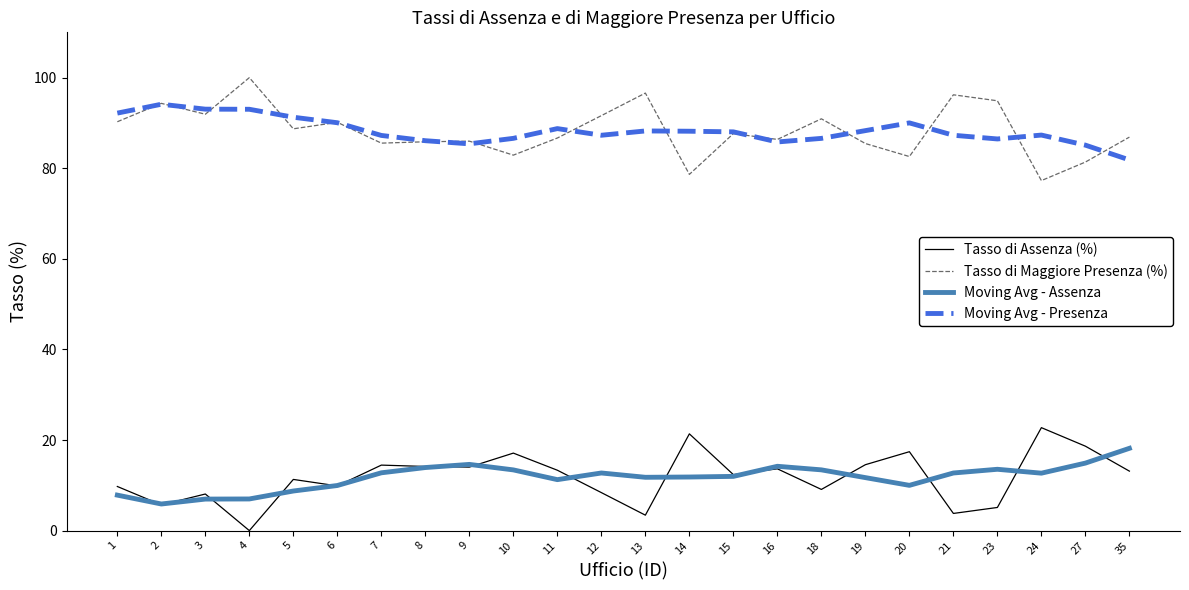

Which label corresponds to the largest value in the chart?

4